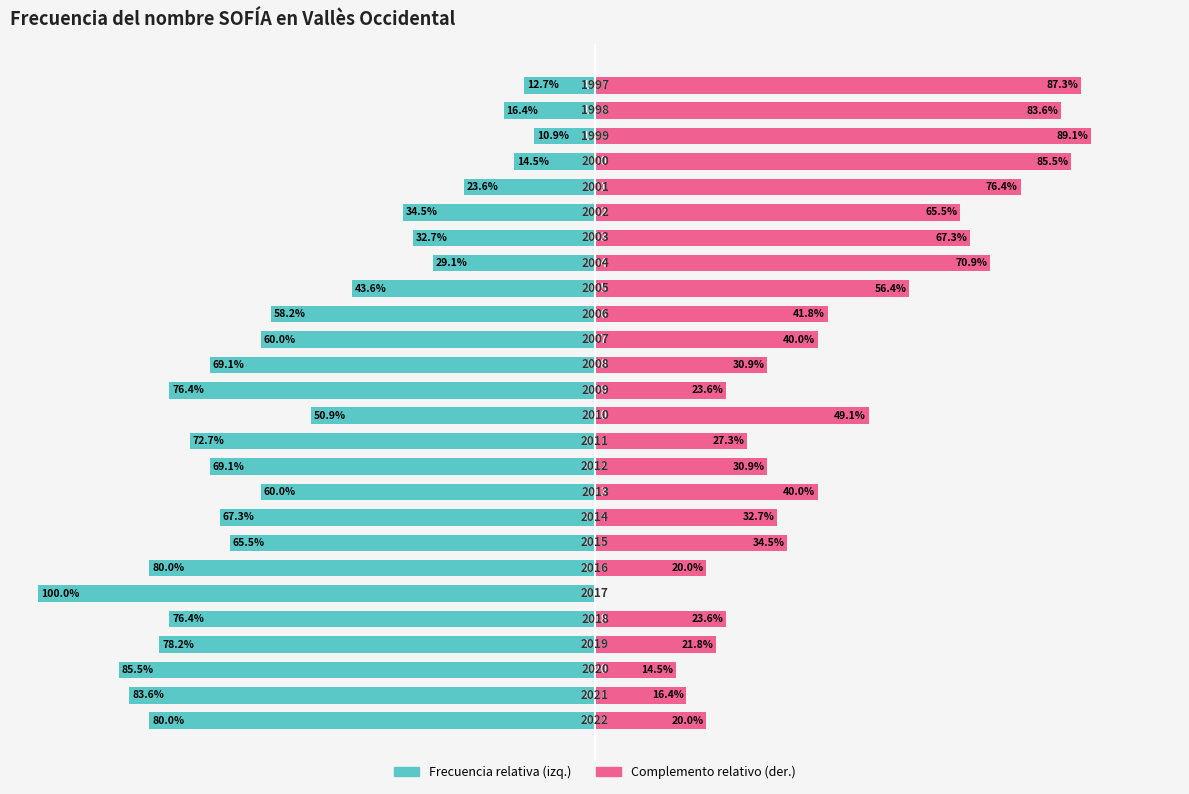

How many distinct data groups are displayed?

2